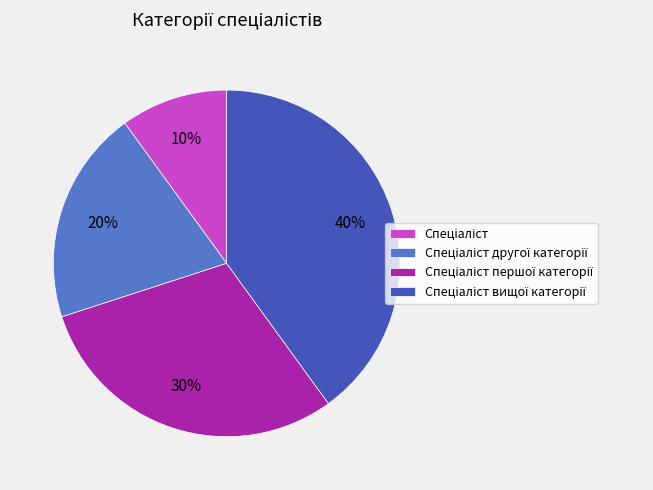

Count the number of slices in the pie.

4